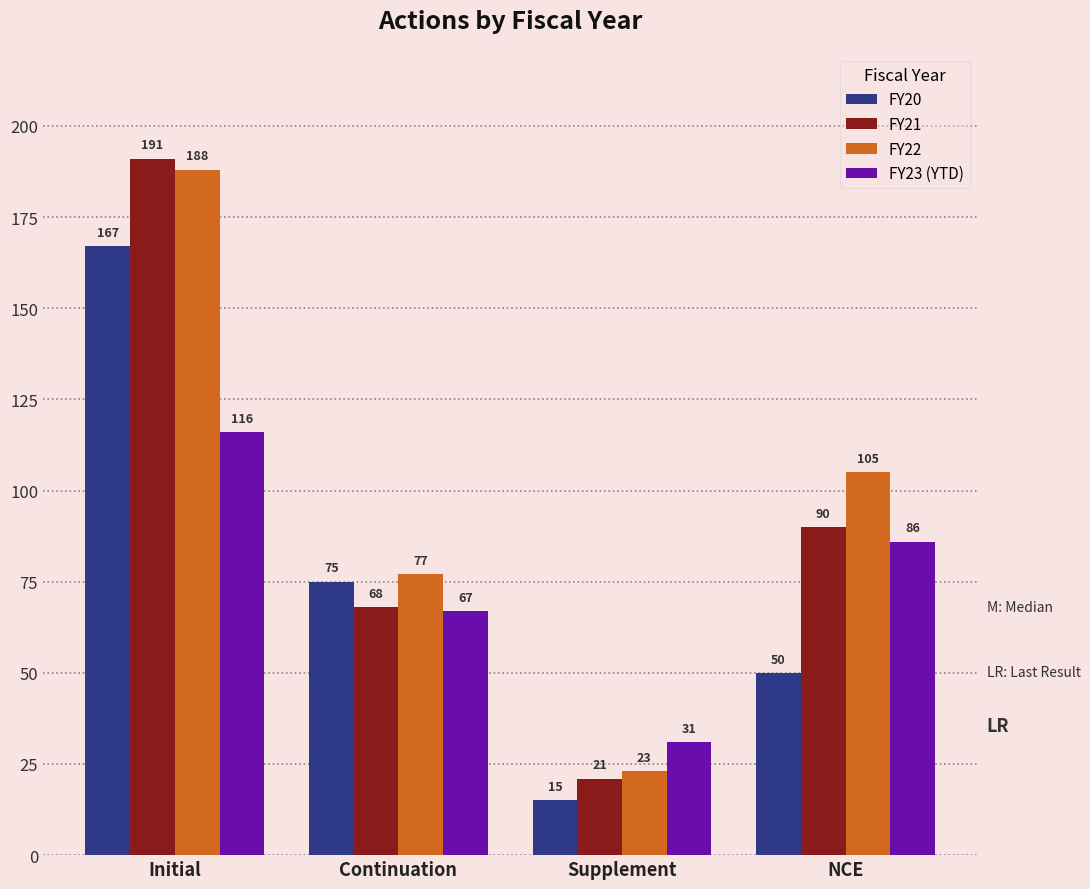

At which category is the sum across all series the highest?

Initial